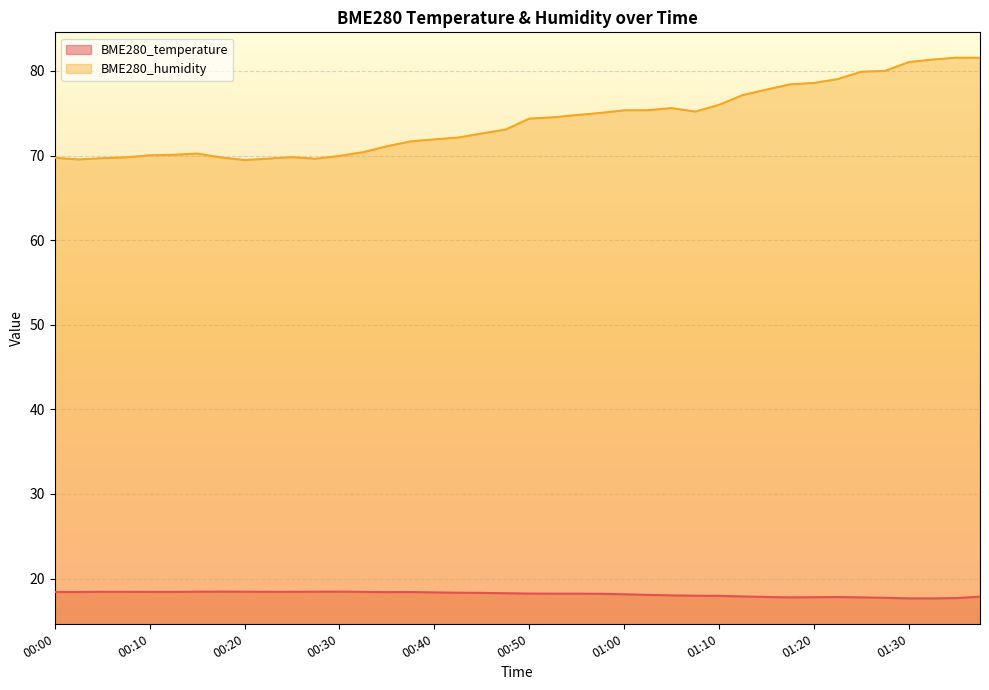

In BME280_humidity, how many points are lower than both neighbors (excluding endpoints)?

4